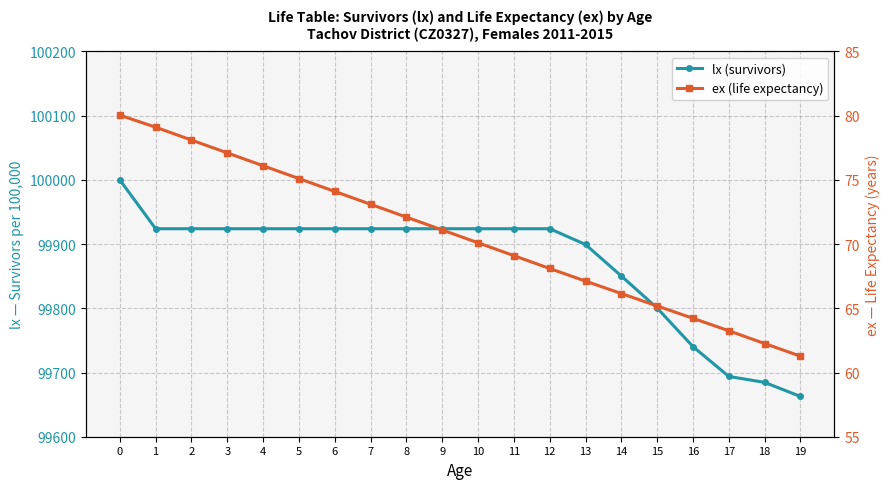

Which series has the largest range (max minus min)?

lx (survivors)